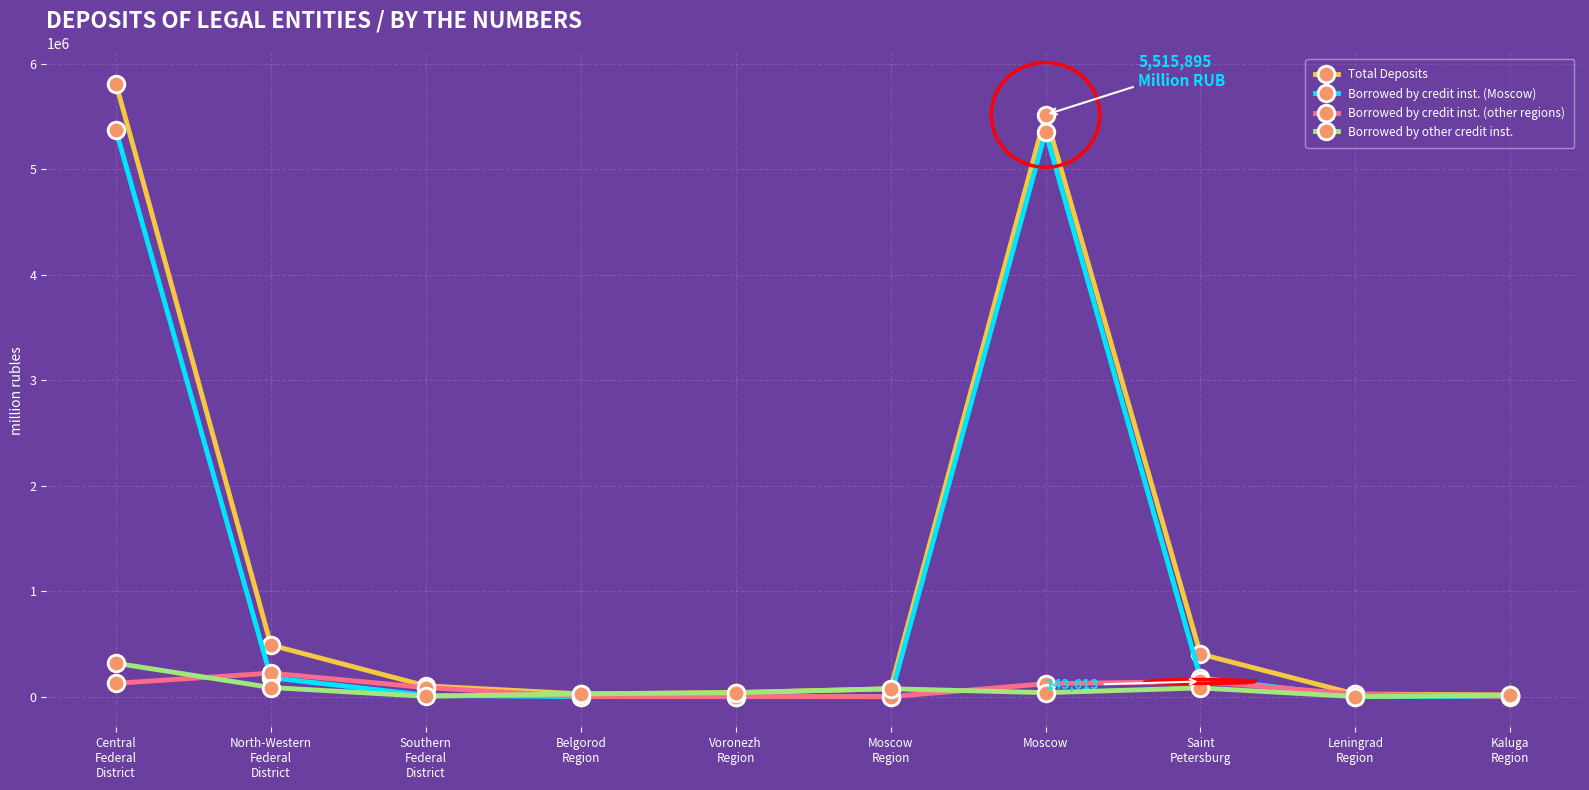

At which label does Total Deposits reach its peak?

Central
Federal
District